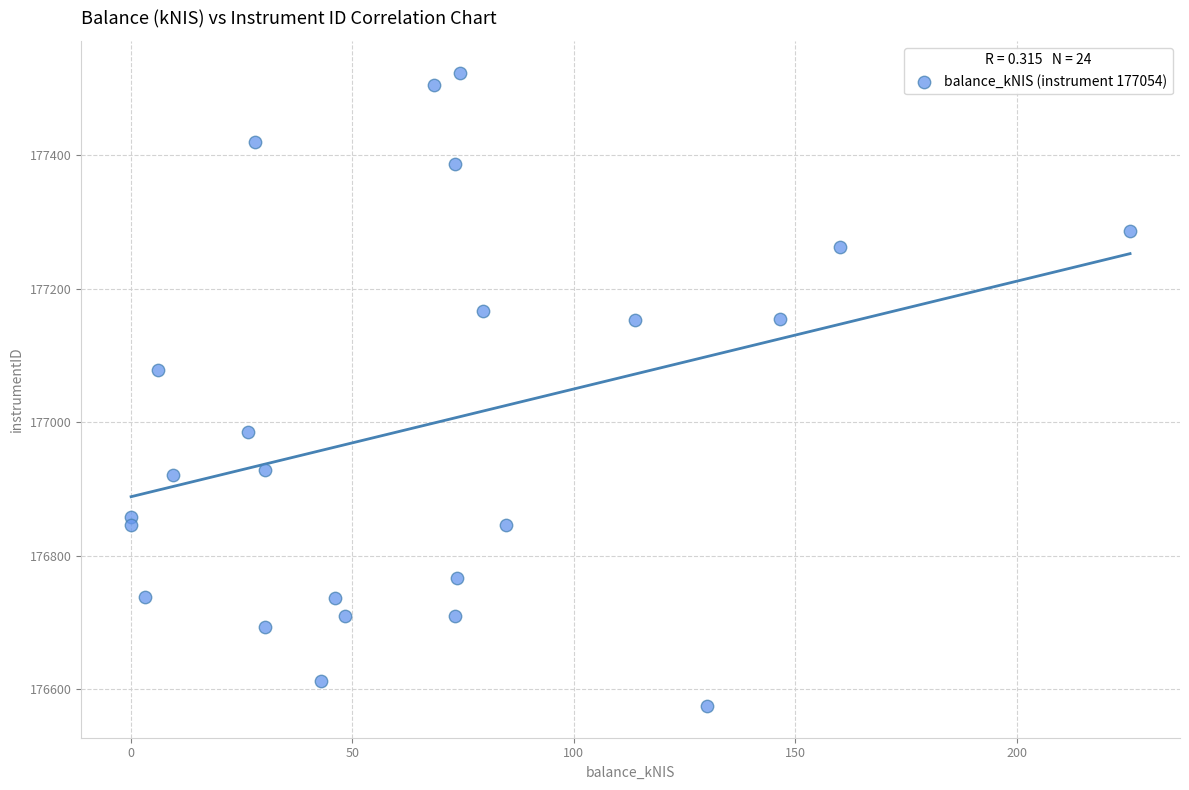

What is the range of Y values (max minus min)?

949.3